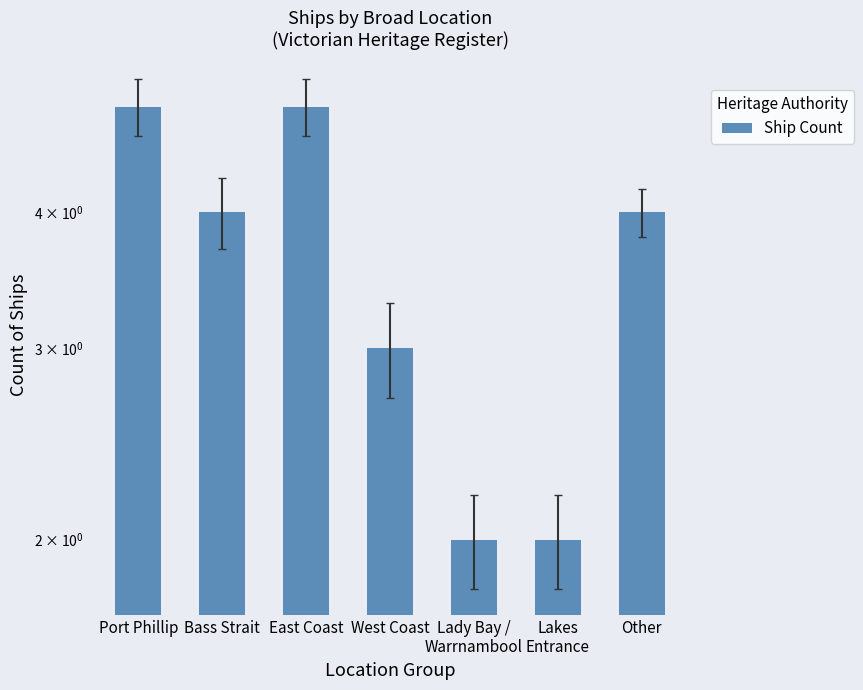

What is the greatest value displayed?

5